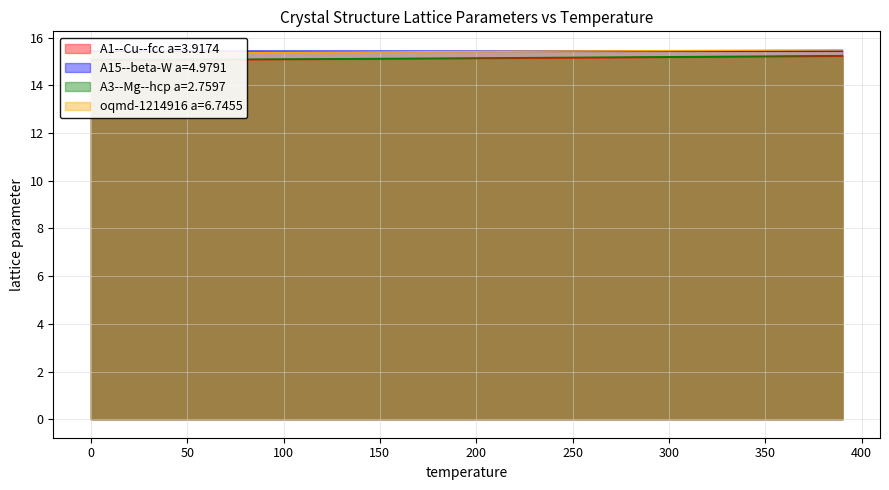

What is the lowest value of the A15--beta-W a=4.9791 series?

15.4